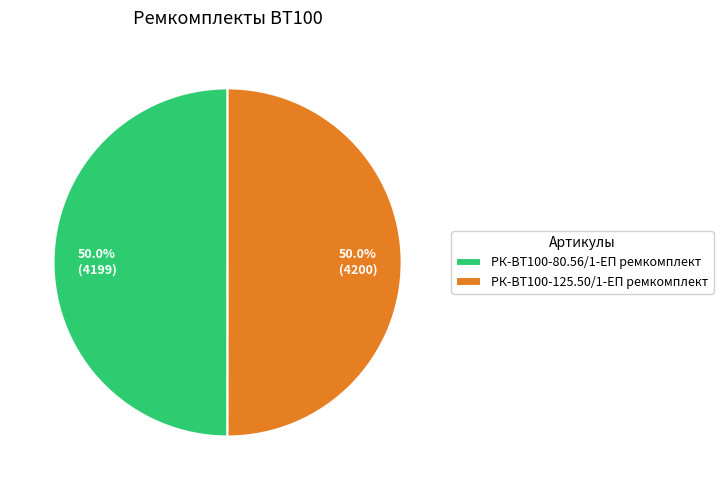

Count the number of slices in the pie.

2